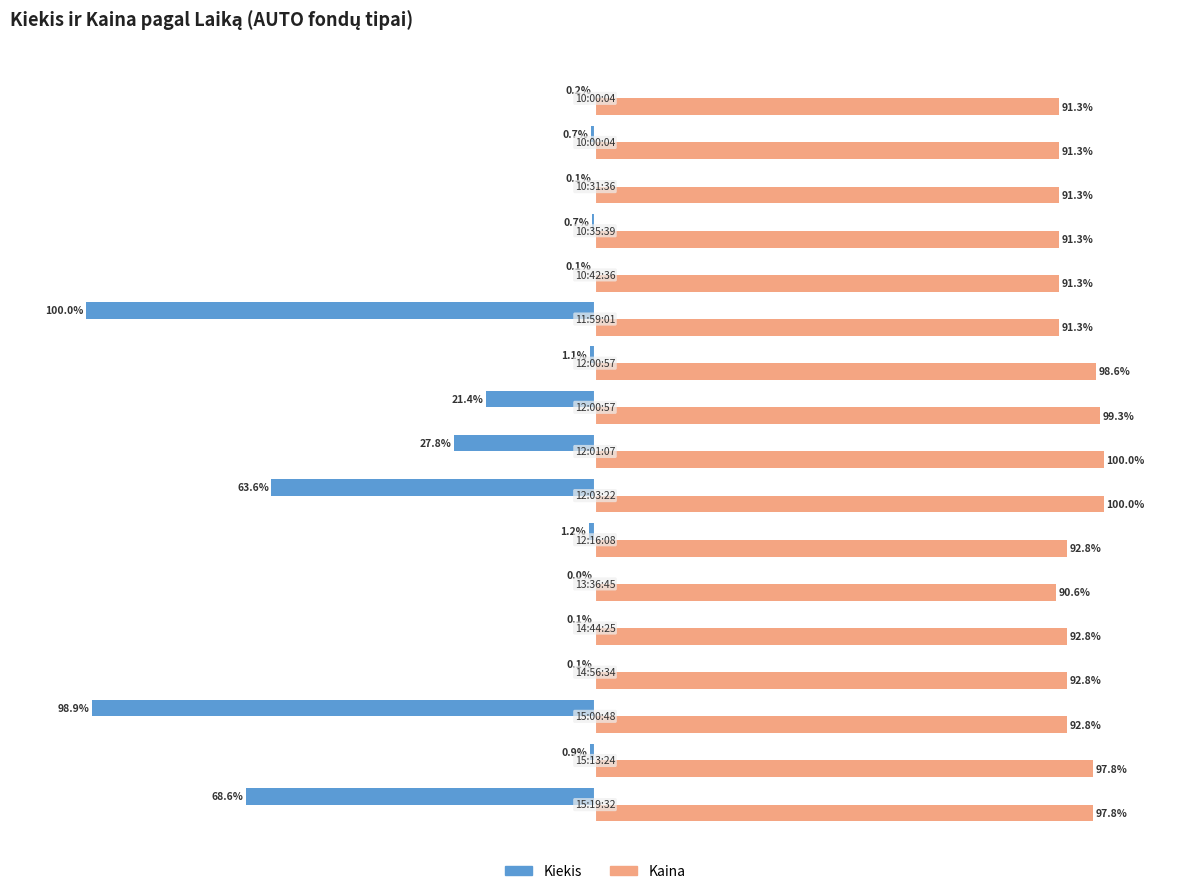

Which series has the largest total across all categories?

Kaina